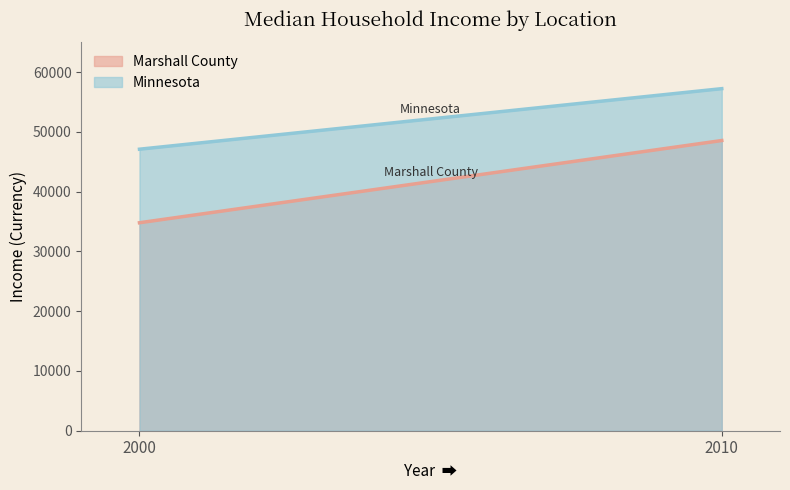

What is the value of the Marshall County point at the 1st from the left?

34804